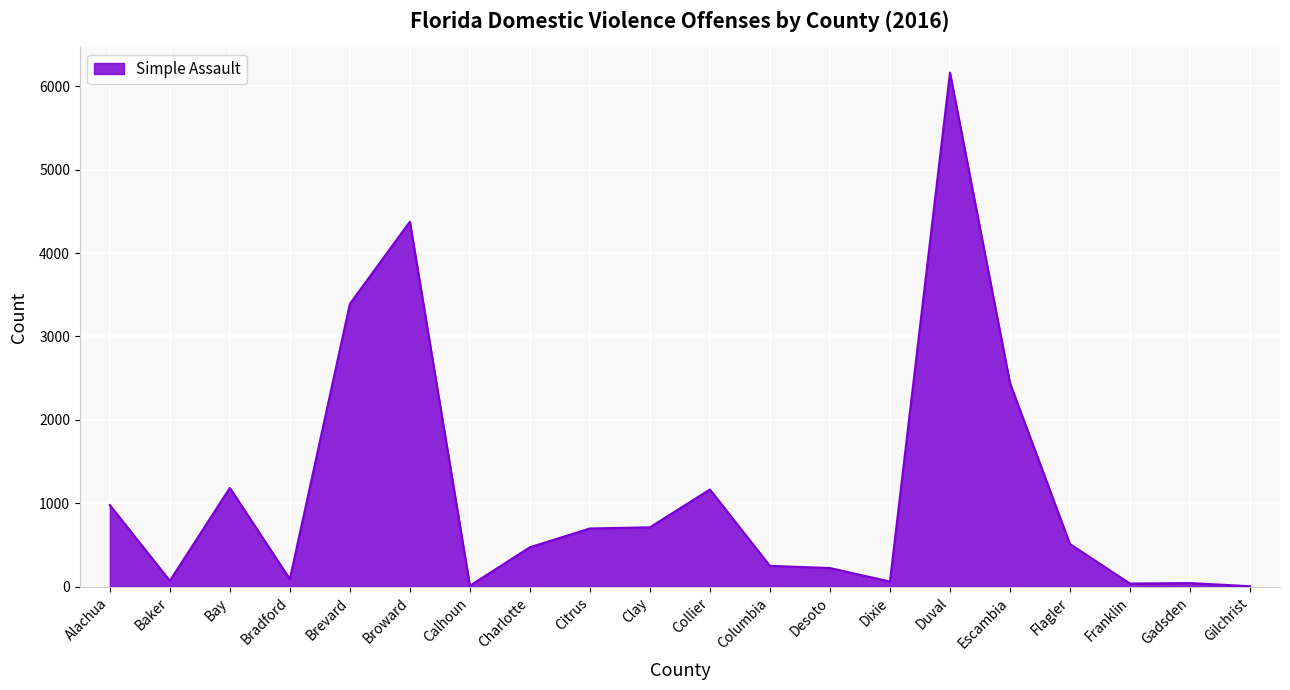

Which has a higher value, Flagler or Columbia?

Flagler